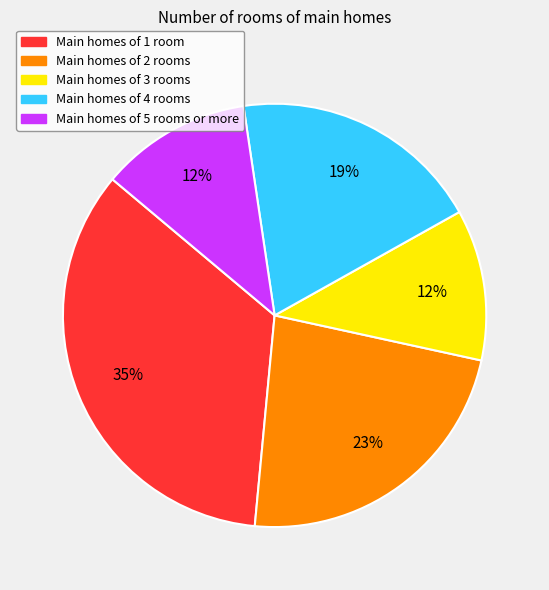

How many segments does this pie chart have?

5